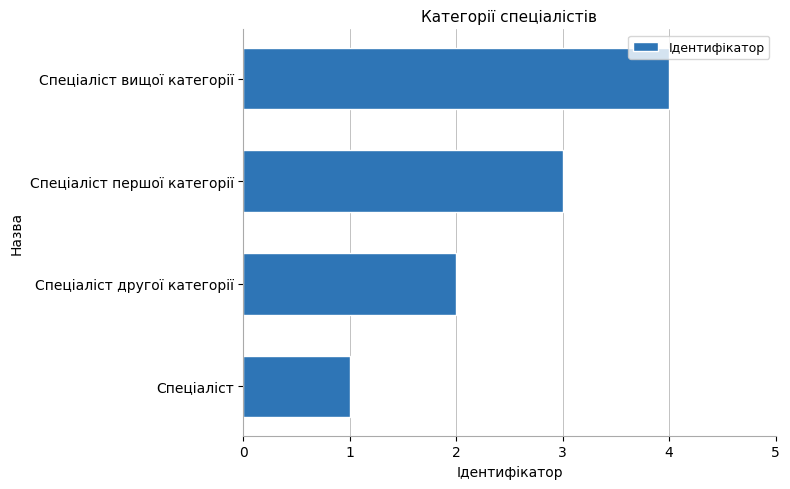

What is the difference between the maximum and minimum values?

3